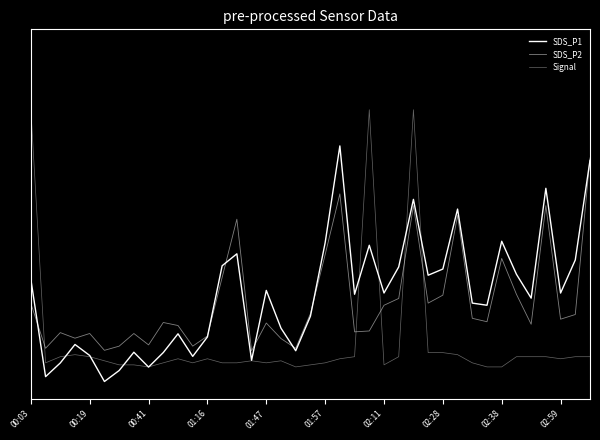

Does the chart display data point markers on the line(s)?

No